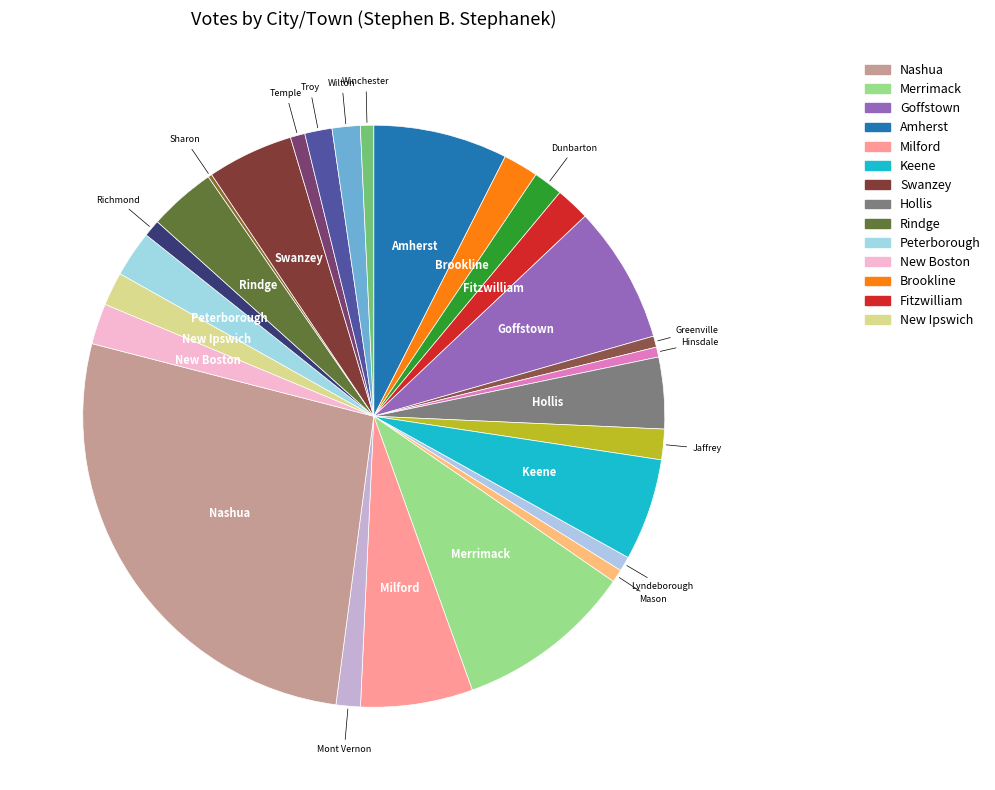

What is the largest slice in the pie chart?

Nashua